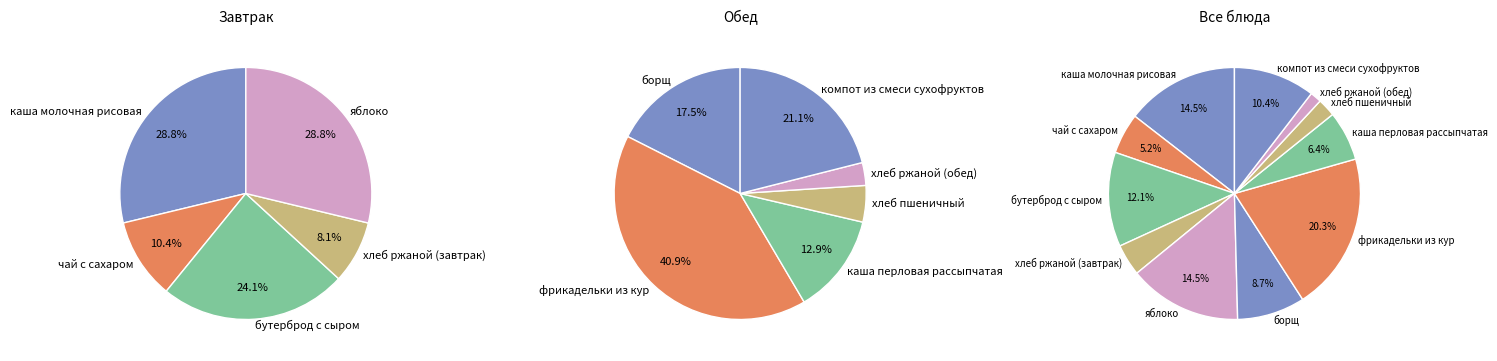

Is there a majority slice in this chart?

No